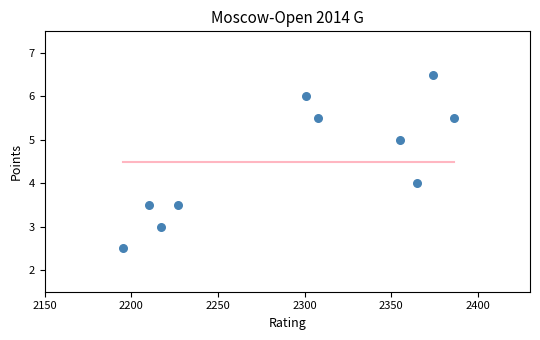

What is the range of X values (max minus min)?

191.0